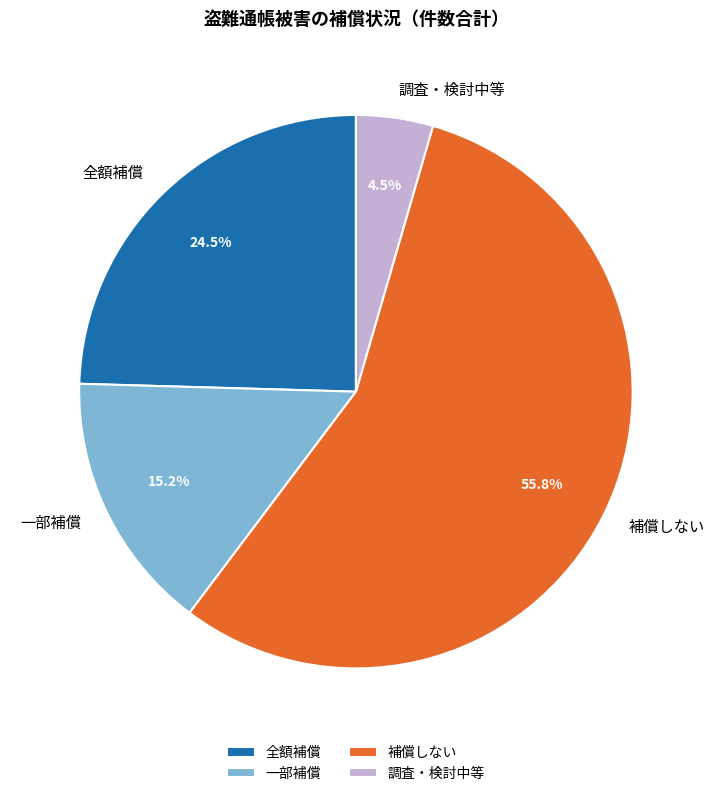

Rank the categories by value from lowest to highest.

調査・検討中等, 一部補償, 全額補償, 補償しない